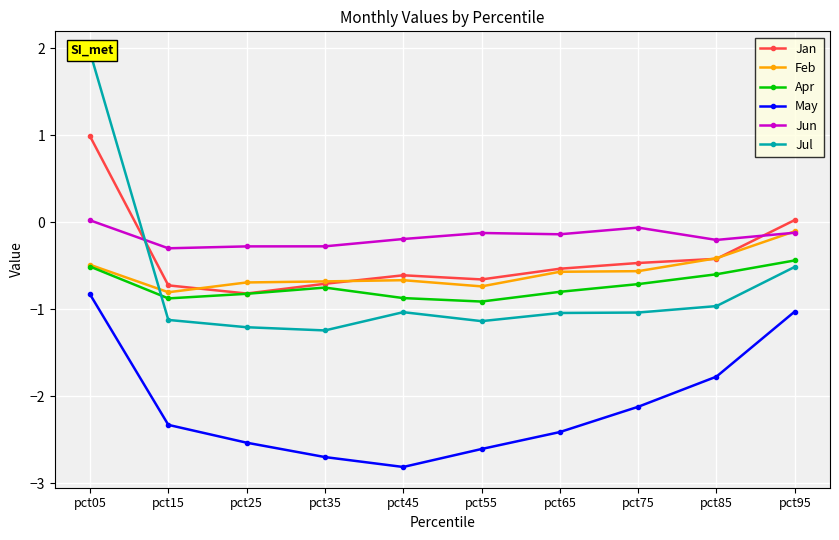

Is the value of Jul at pct65 greater than the value of Apr at pct25?

No